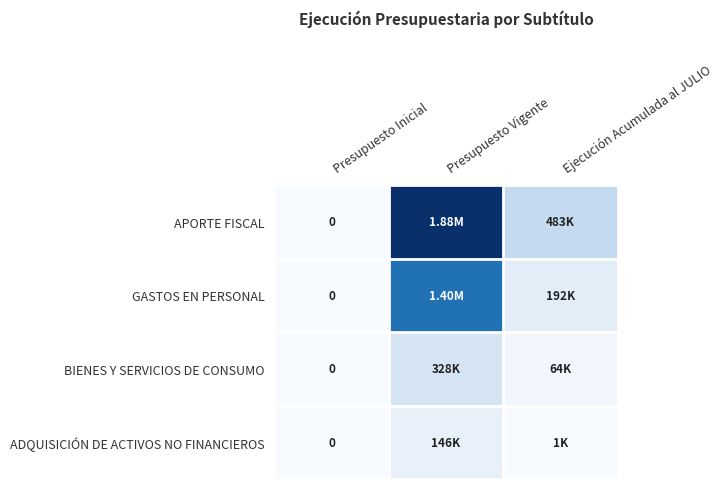

Where is APORTE FISCAL nearest to the value 938182?

Ejecución Acumulada al JULIO